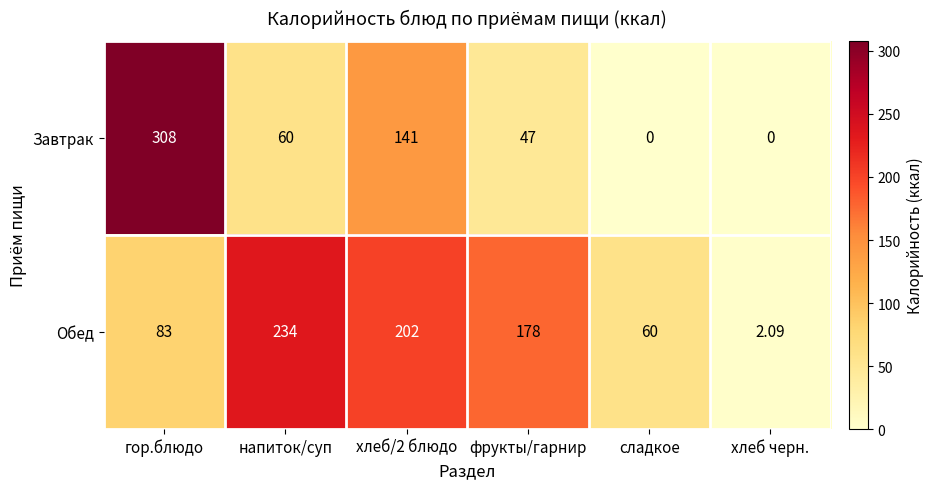

Which series changed the most between напиток/суп and фрукты/гарнир?

Обед